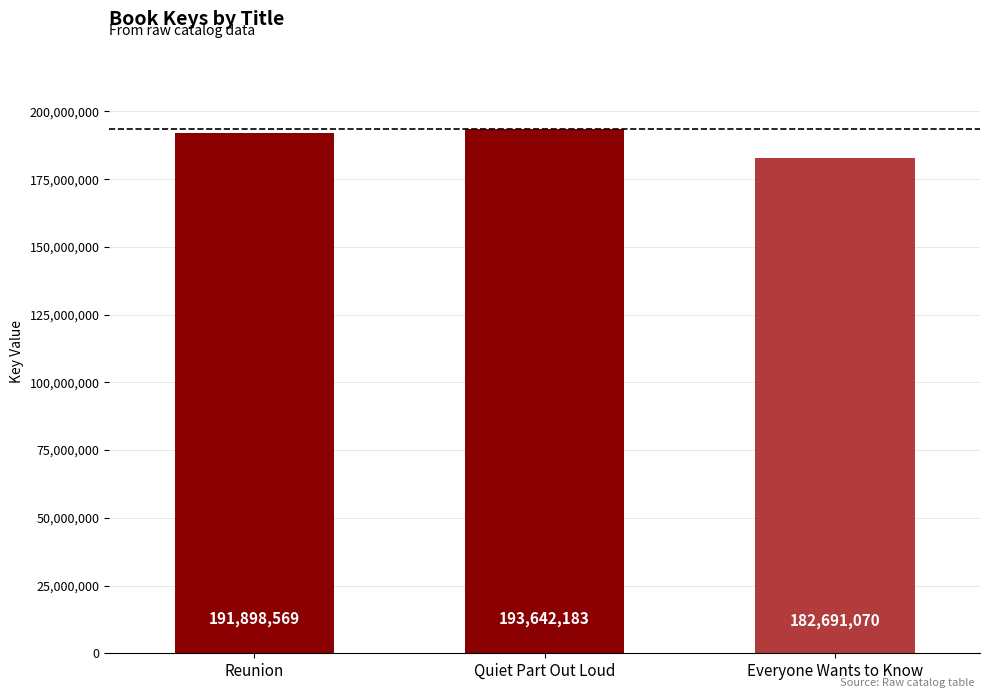

What is the smallest value displayed?

182691070